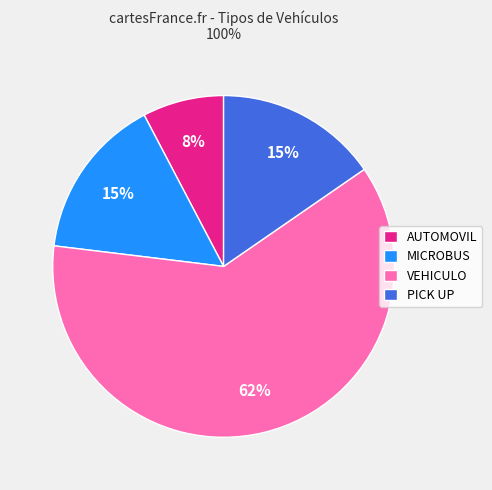

What is the ratio of the value at AUTOMOVIL to the value at PICK UP?

0.5